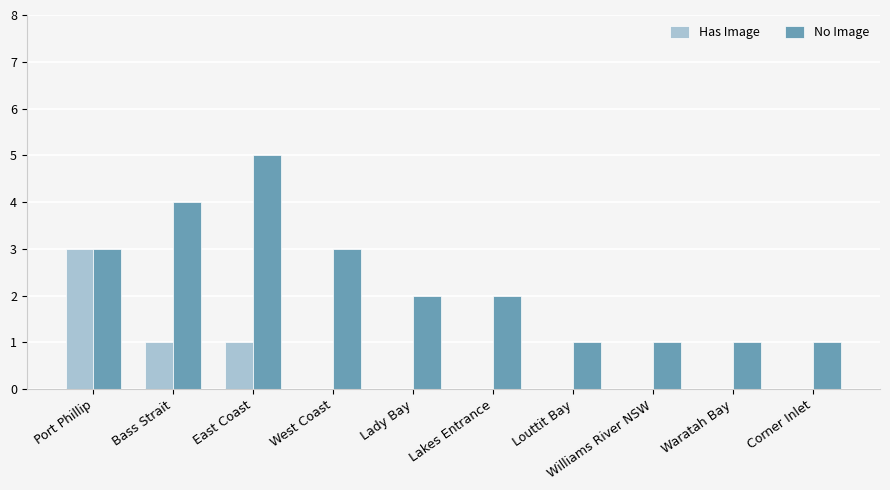

What is the maximum value for Has Image?

3